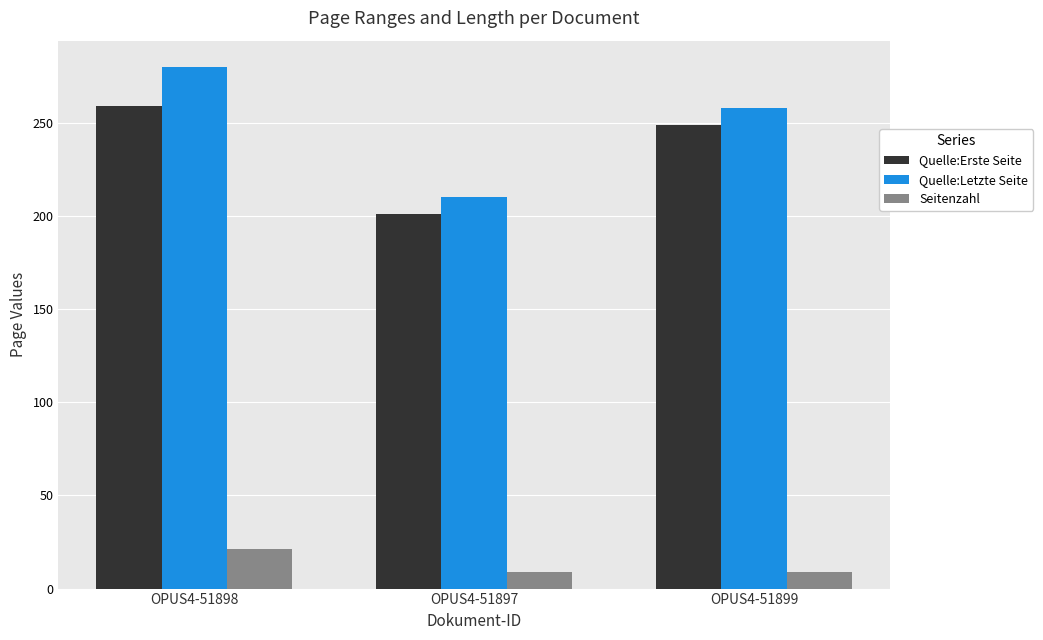

The Quelle:Letzte Seite series shows 210 at OPUS4-51897. True or false?

True